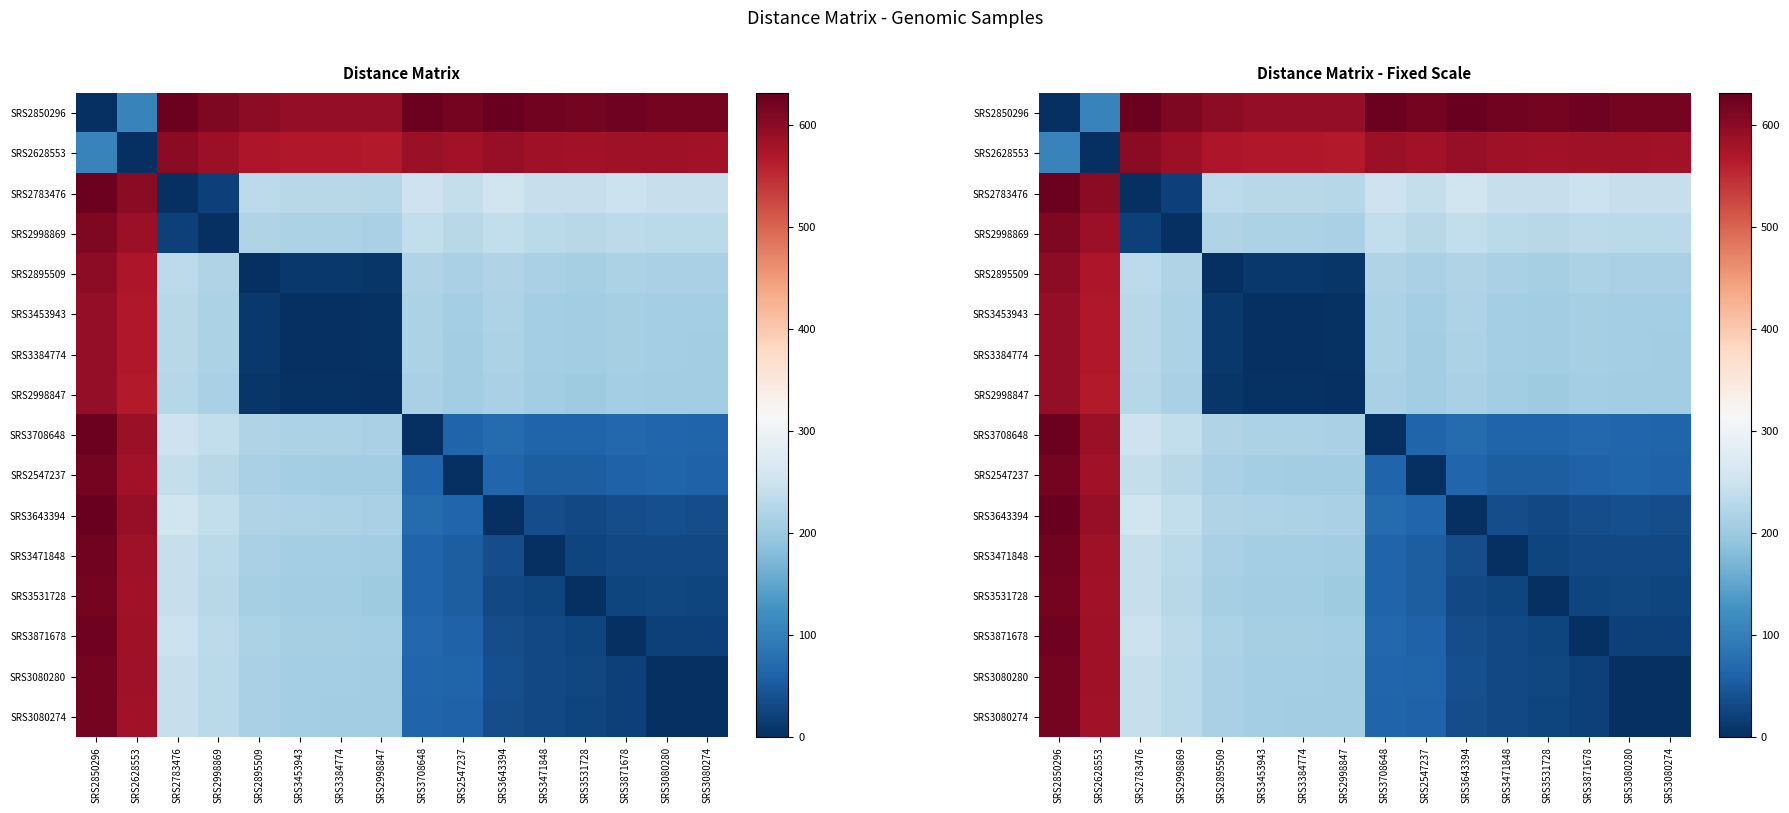

What is the average value of the SRS3471848 series?

174